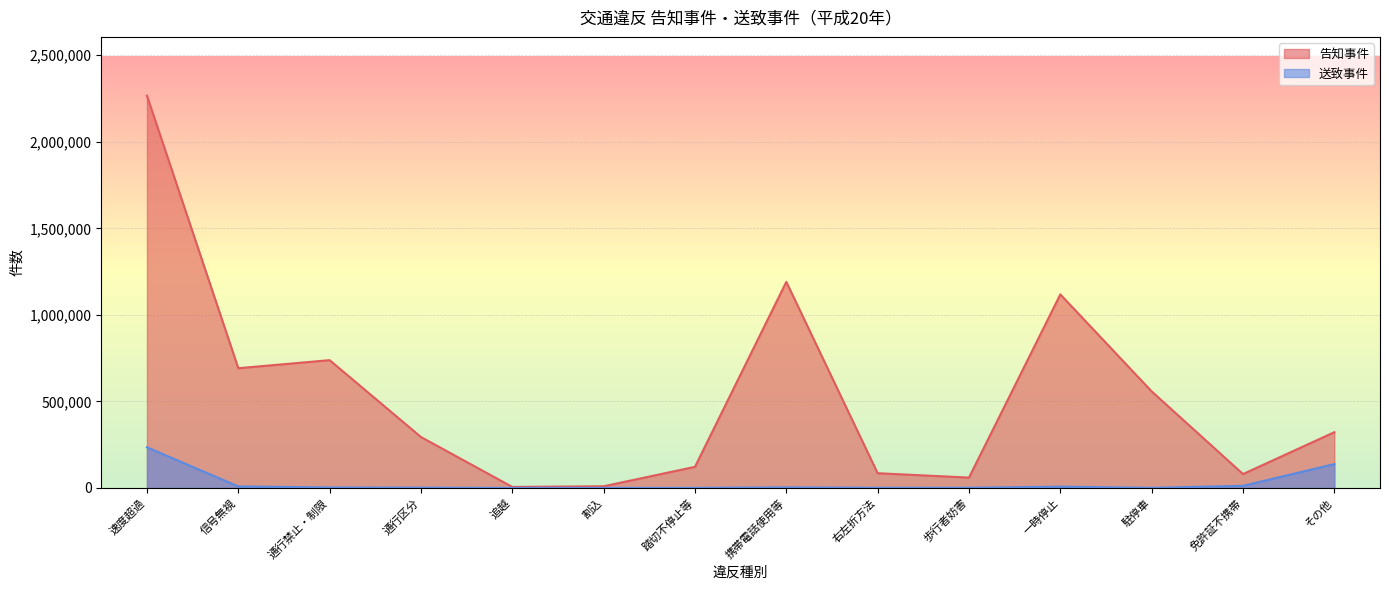

Reading right to left, list all the values displayed in this chart.

告知事件: 322070	80142	557809	1118141	59799	85087	1190789	122055	9608	5832	294164	738379	691809	2266306
送致事件: 137765	12219	594	7405	1135	881	3202	508	22	228	1534	2765	8661	234859